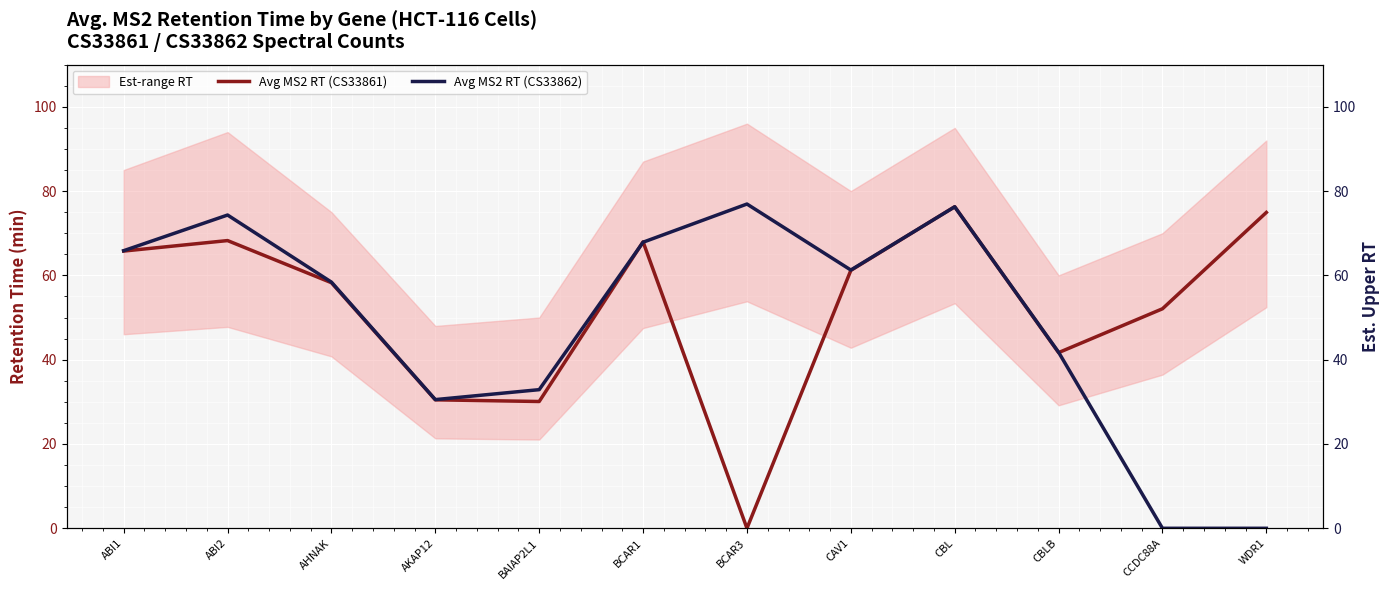

The value of Avg MS2 RT (CS33861) at ABI2 is 68.3. True or false?

True